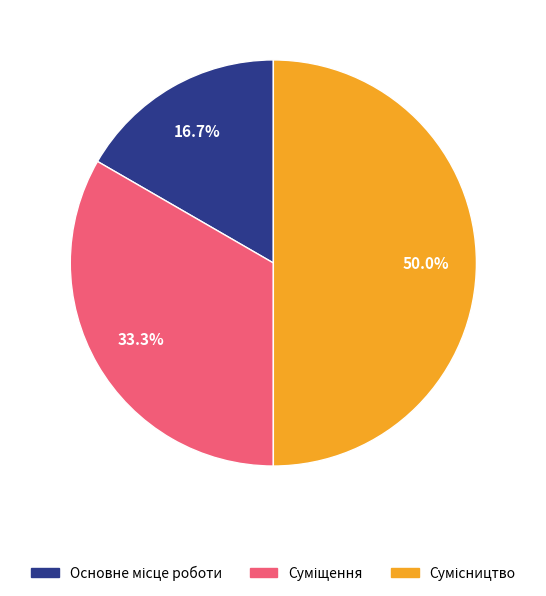

To the nearest percent, what percentage of the pie is Основне місце роботи?

17%